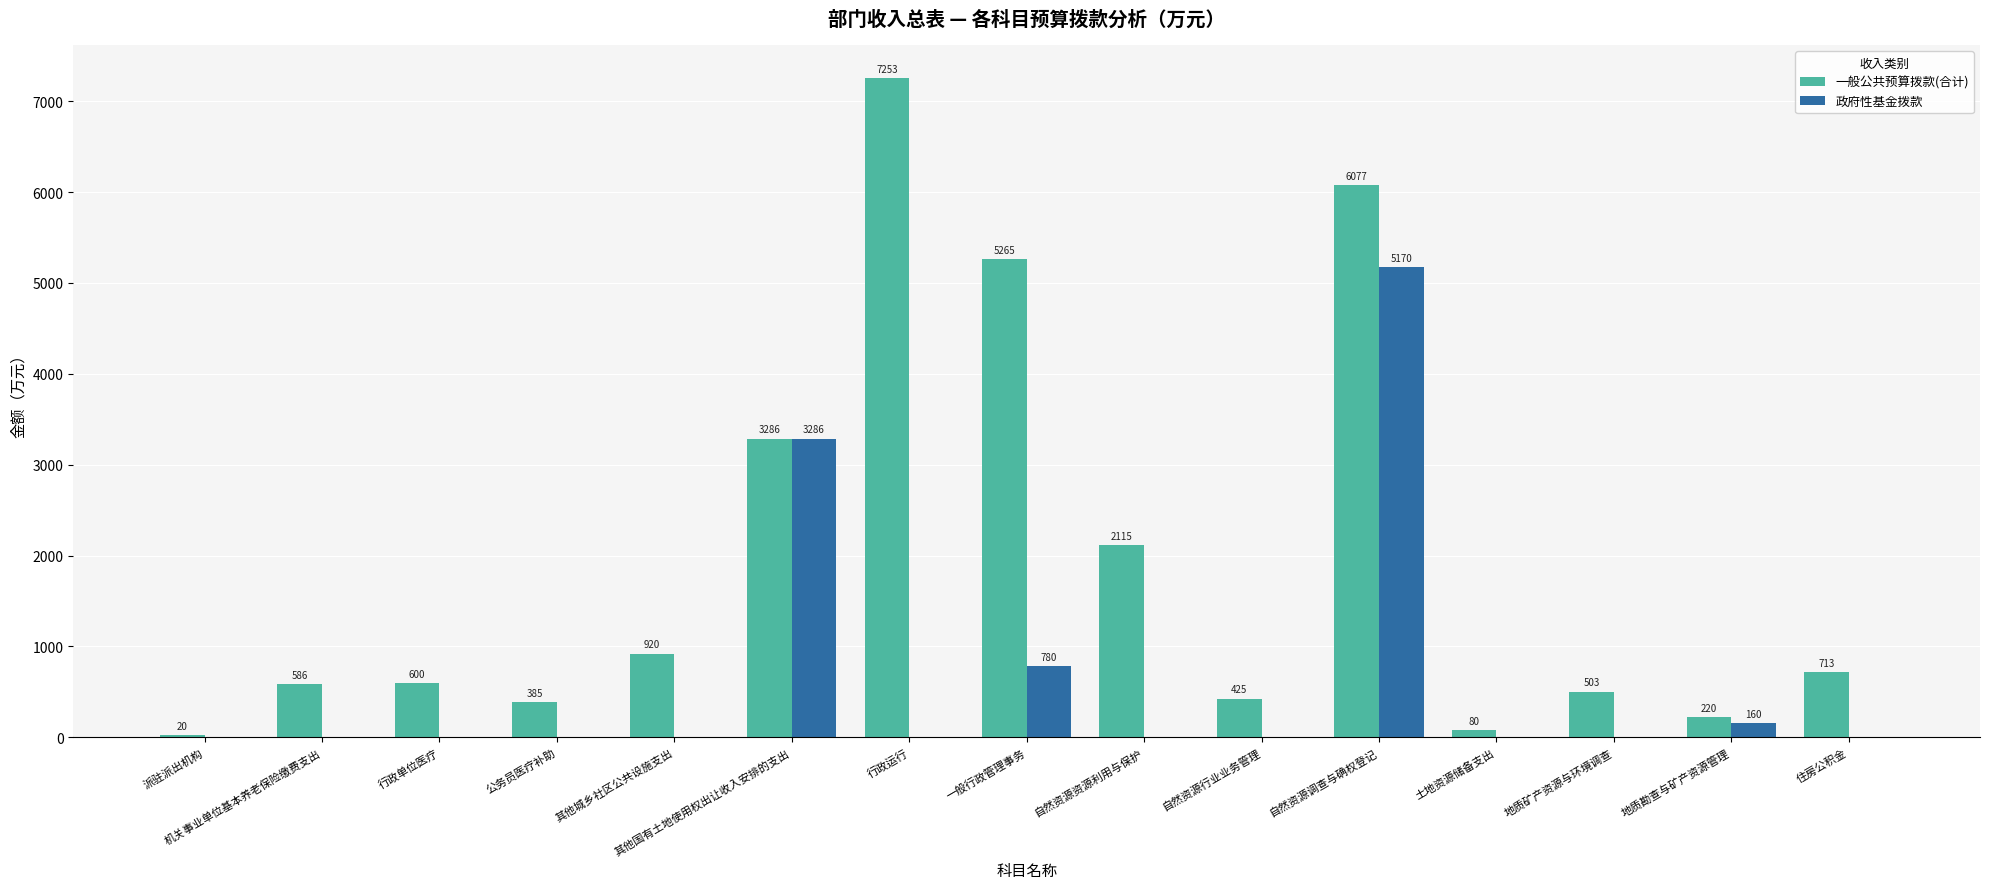

How many categories are shown in the chart?

15